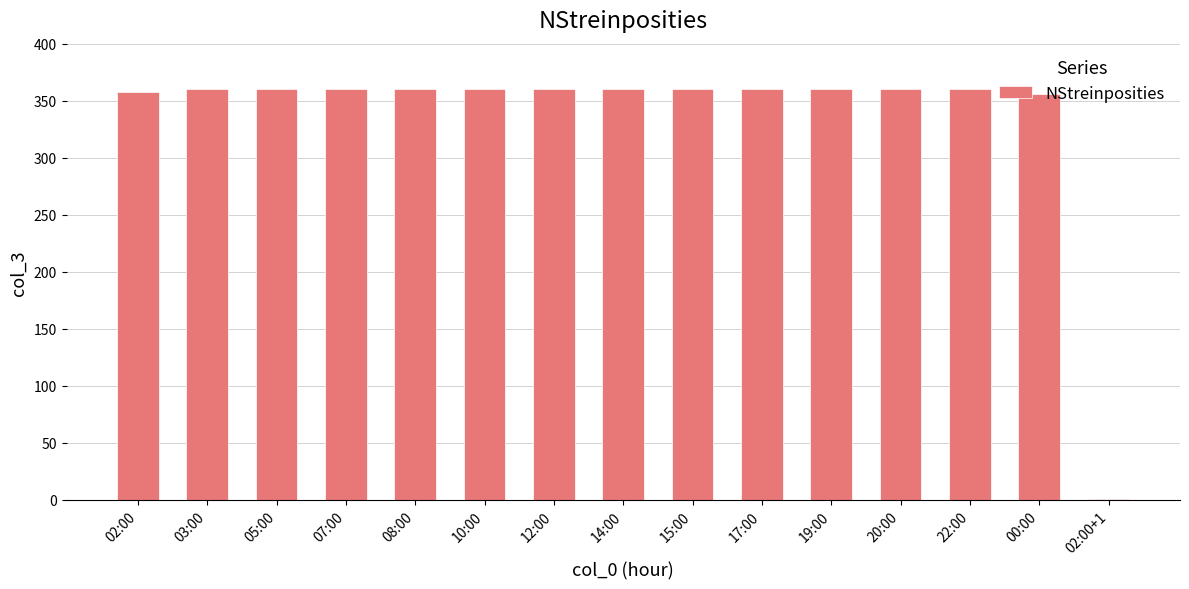

The value at 14:00 is 360. True or false?

True